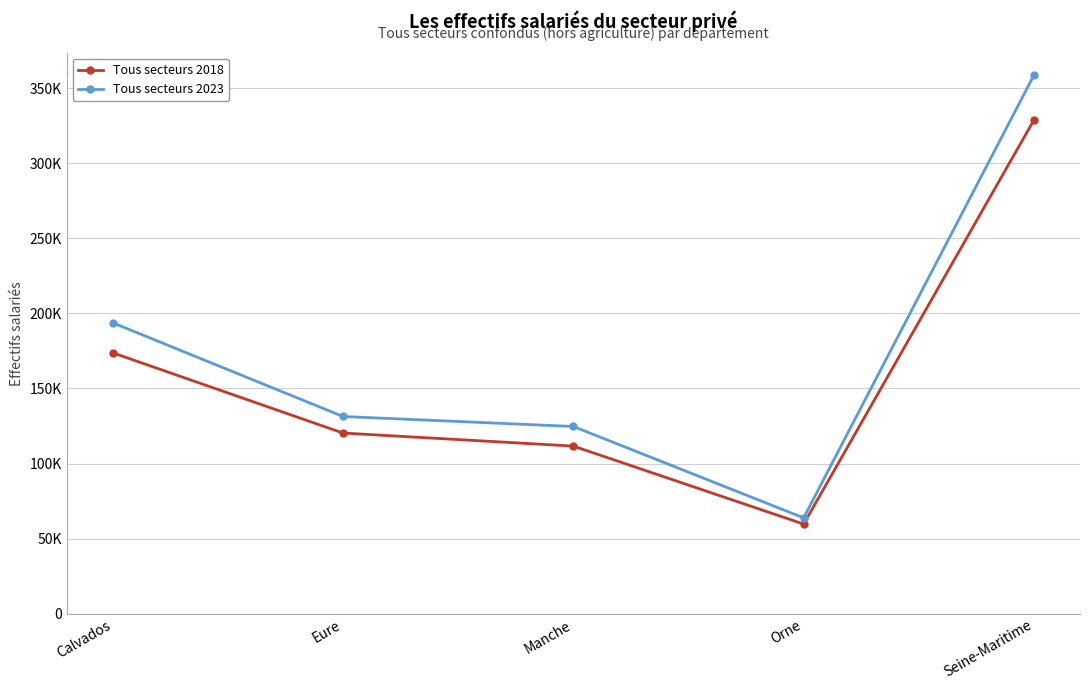

Is this an area chart (filled region under the line)?

No